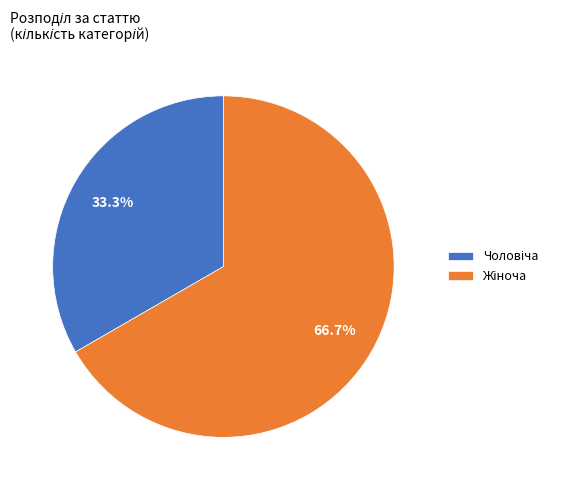

Does any single category account for the majority?

Yes